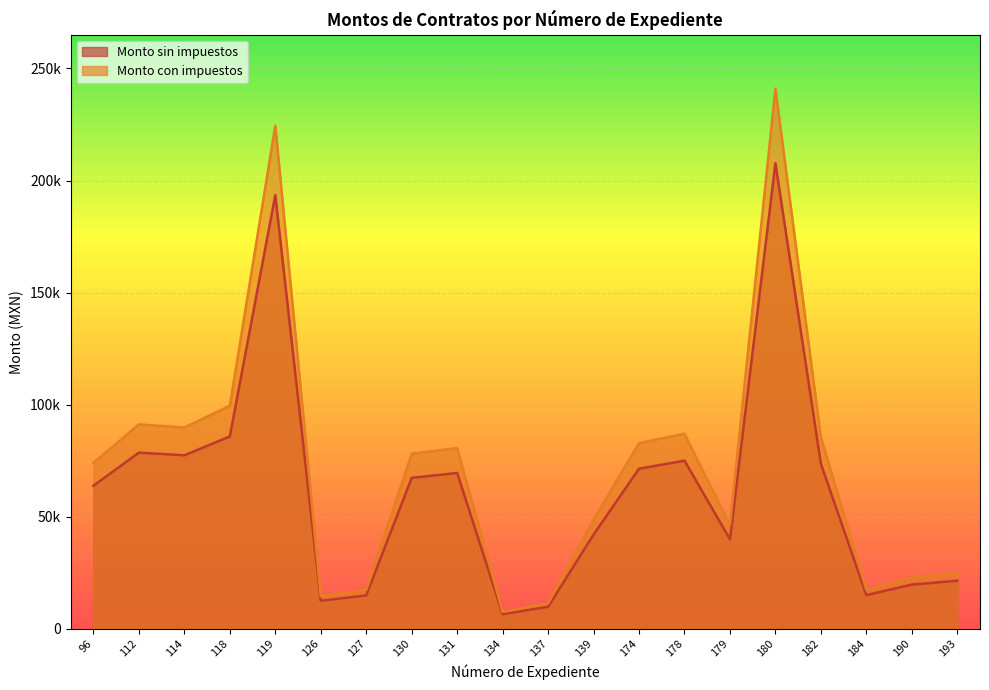

What is the total value across all series at 137?

21168.0